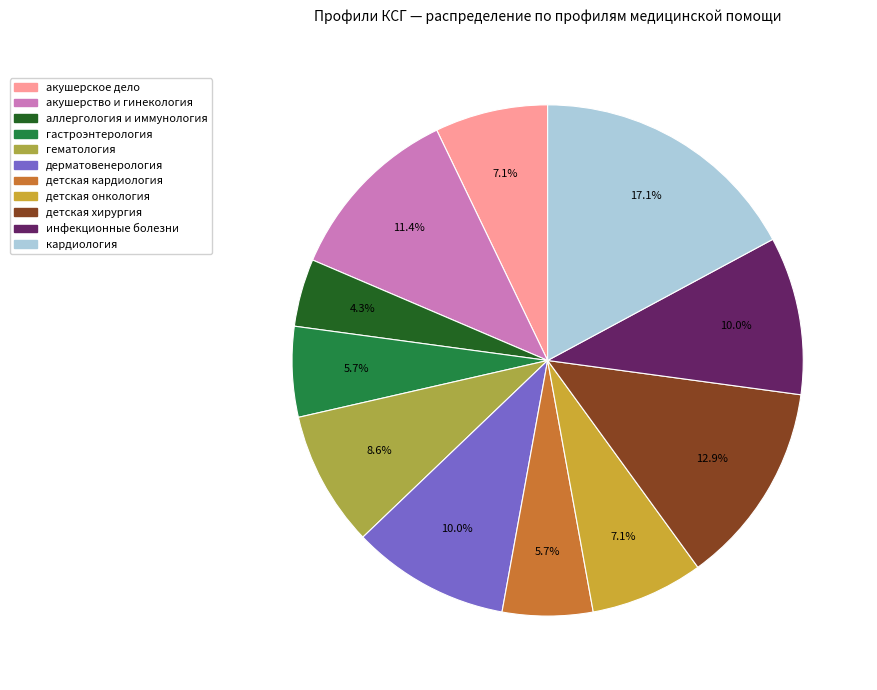

What percentage is the детская онкология slice, to the nearest percent?

7%